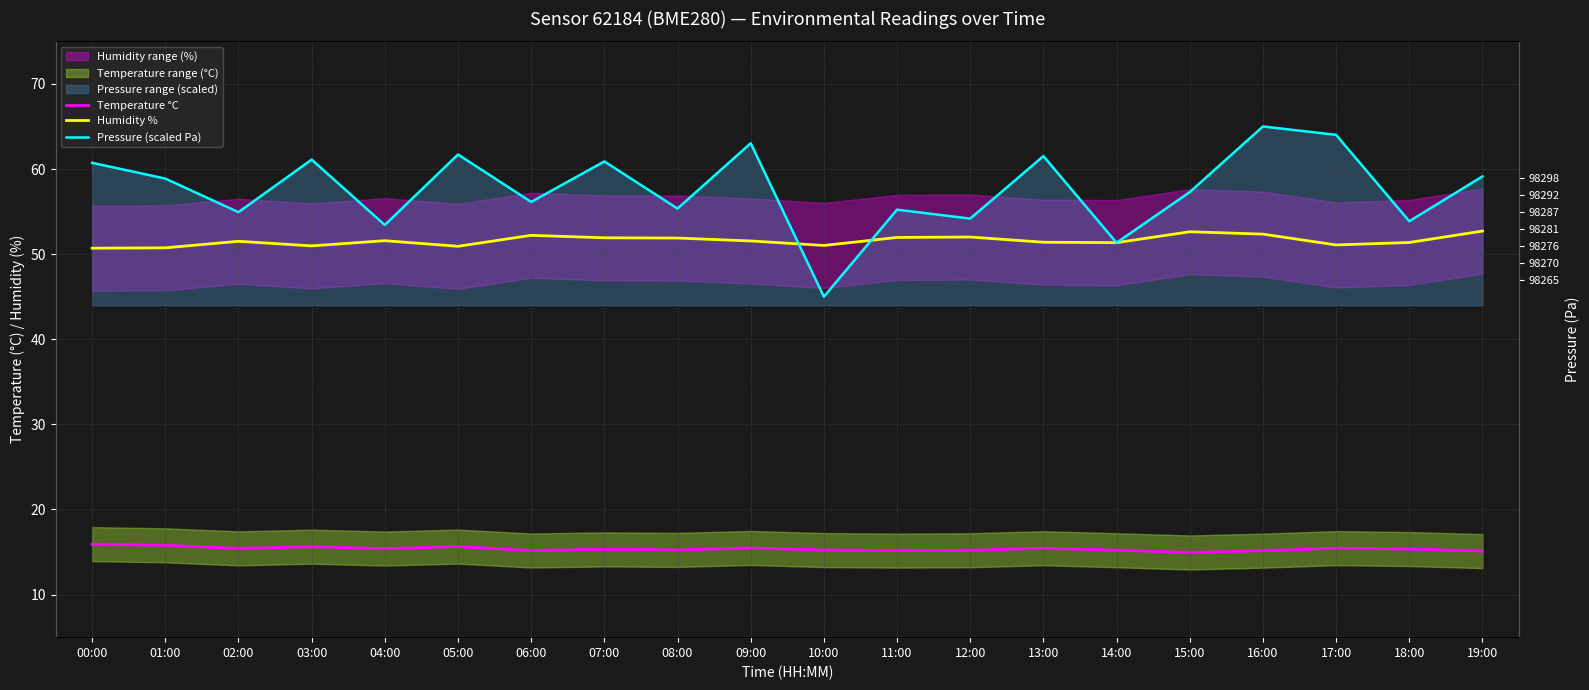

The value of Pressure (scaled Pa) at 02:00 is 81.6. True or false?

False